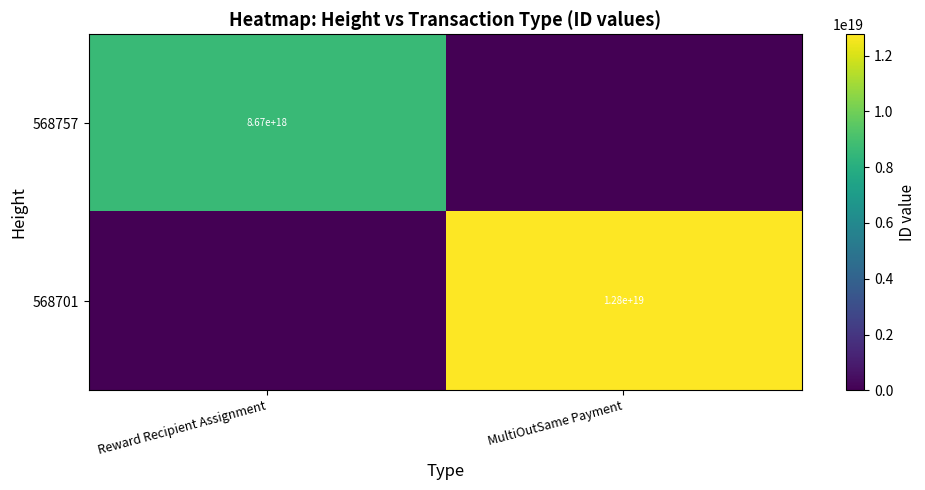

Is it true that 568757 equals 3012709861820492800 at Reward Recipient Assignment?

False